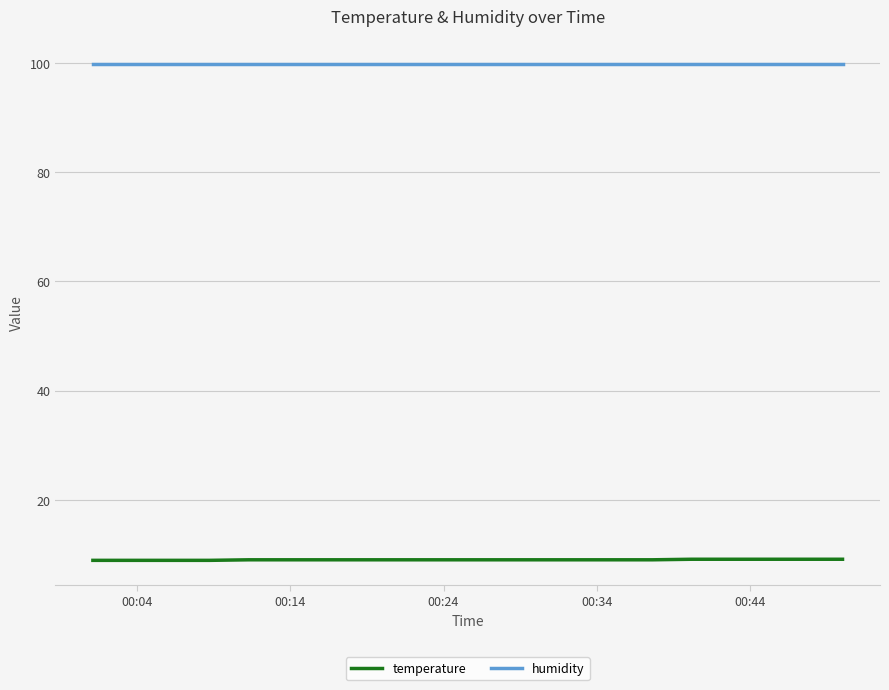

Rank the series by their average value, from highest to lowest.

humidity, temperature